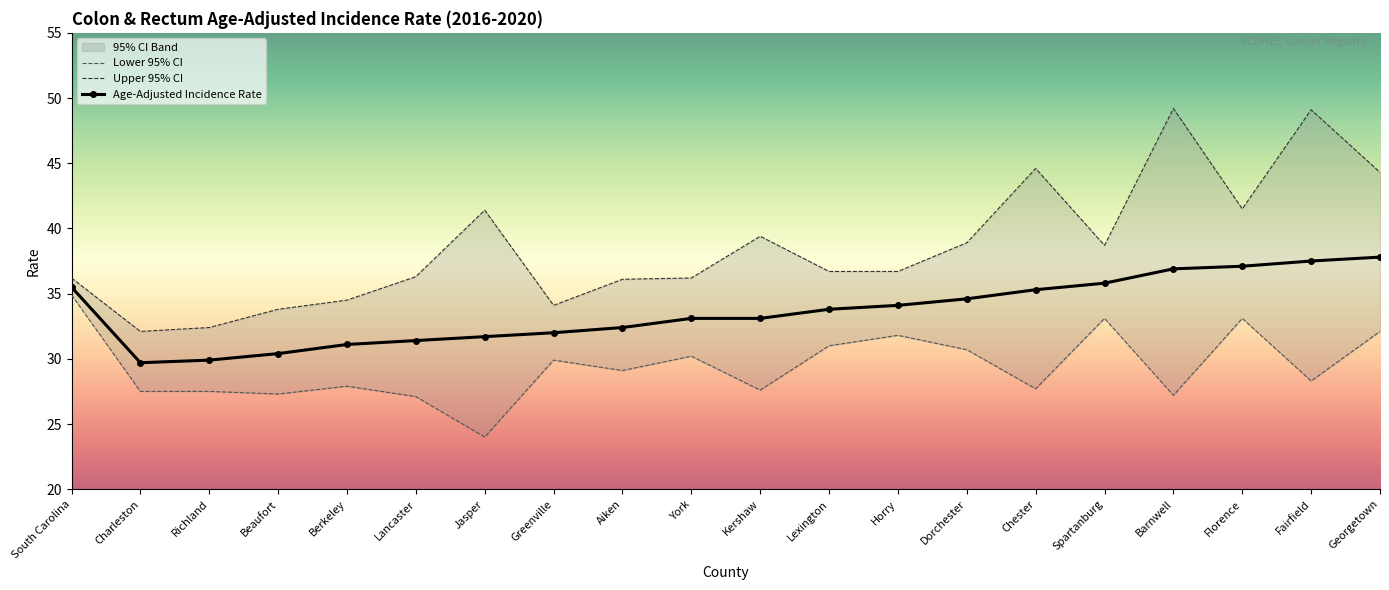

True or false: Upper 95% CI and Age-Adjusted Incidence Rate intersect in this chart.

False